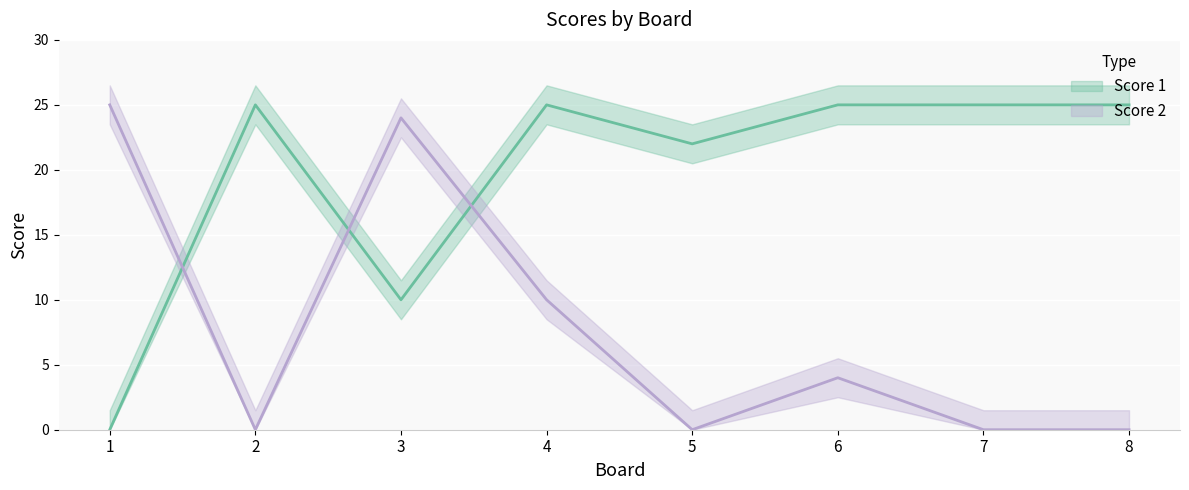

How many series are shown in this chart?

2